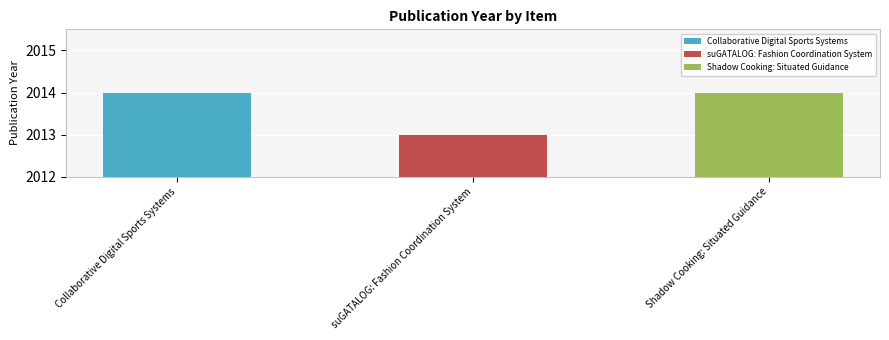

What is the minimum value shown in the chart?

2013